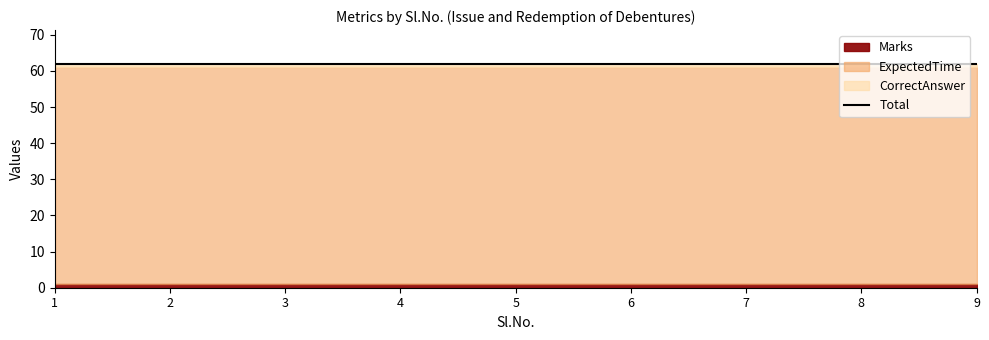

Which category has the lowest value across all series?

1